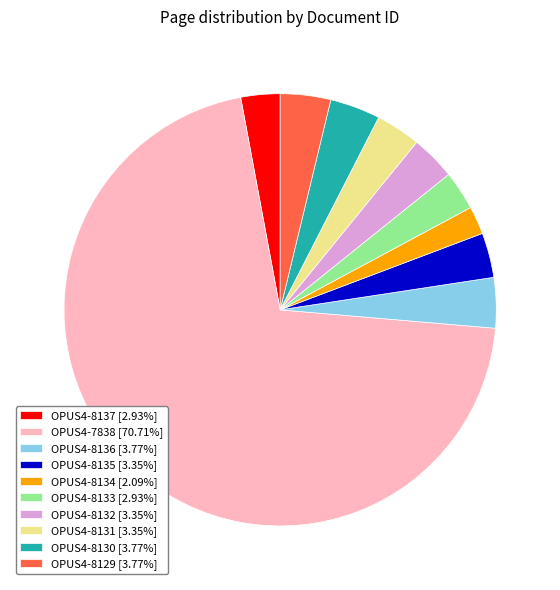

Is it true that OPUS4-7838 is 71% of the pie?

True